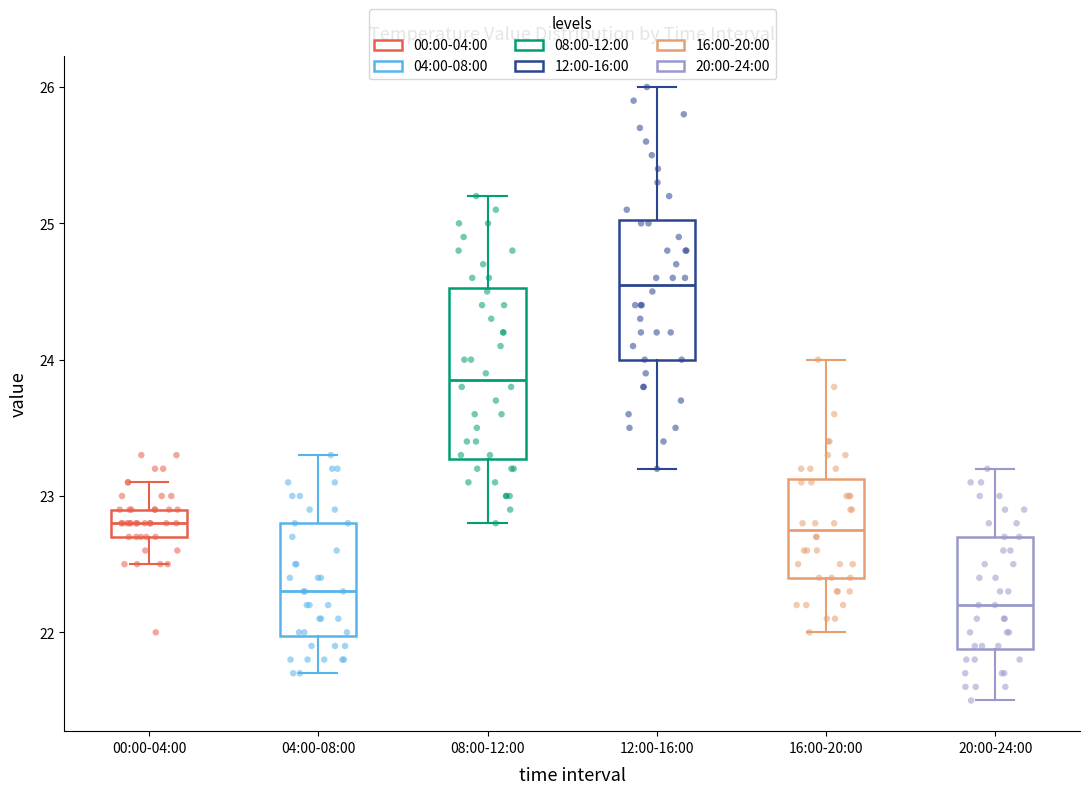

Which box is the tallest, from its lower edge to its upper edge?

08:00-12:00